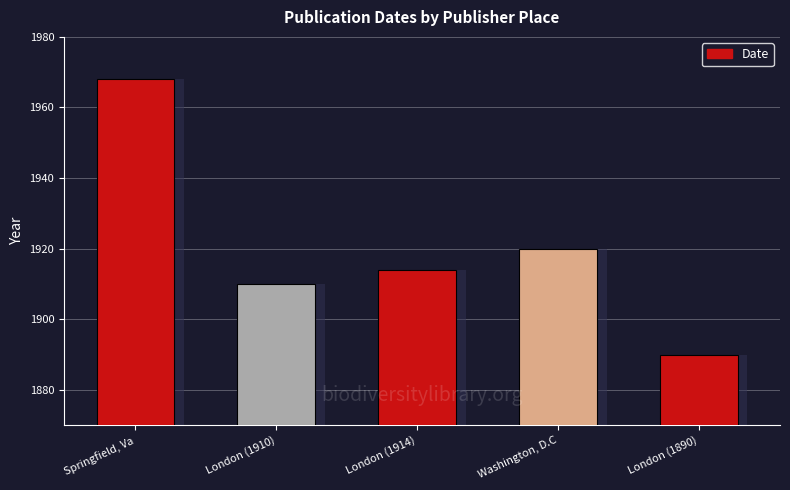

Does the chart contain stacked bars?

No